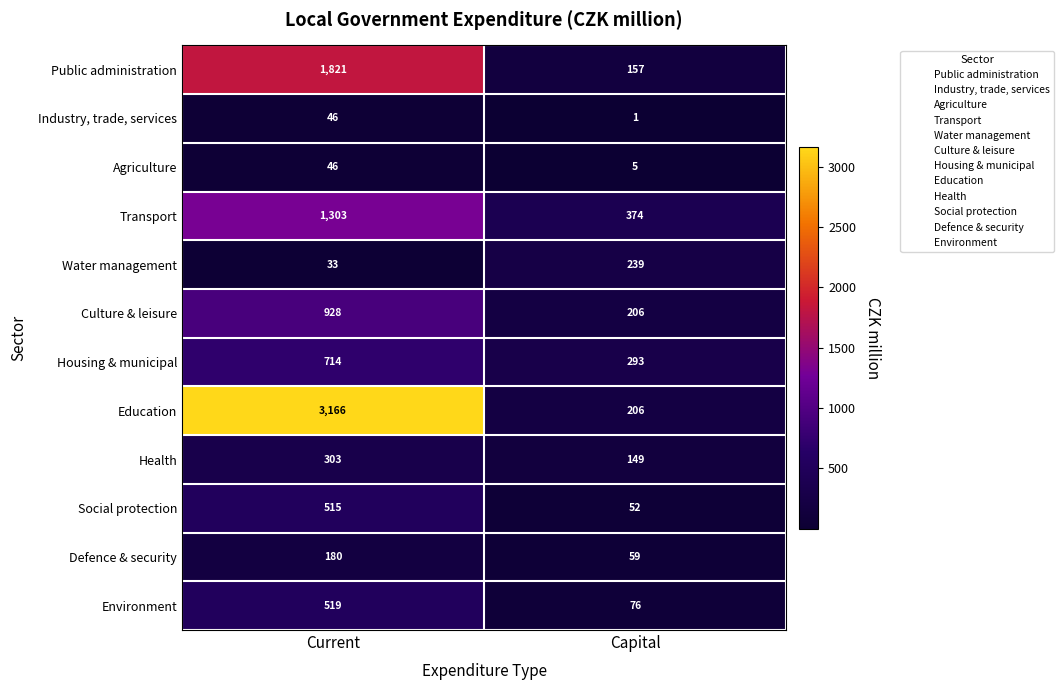

Rank the categories by Social protection value from highest to lowest.

Current, Capital